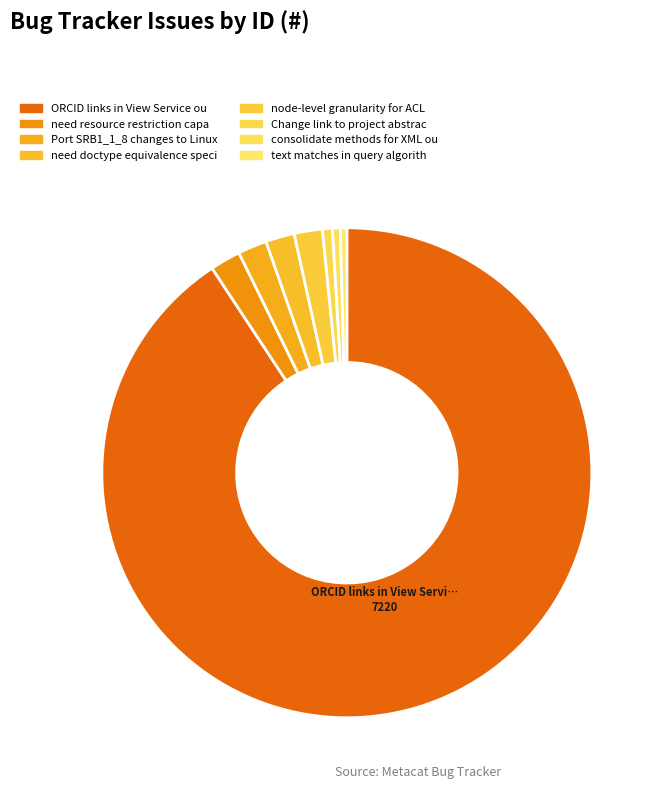

Rank the categories by value from lowest to highest.

text matches in query algorithm, consolidate methods for XML output, Change link to project abstract, node-level granularity for ACLs, need doctype equivalence specification, Port SRB1_1_8 changes to Linux x86, need resource restriction capability, ORCID links in View Service output